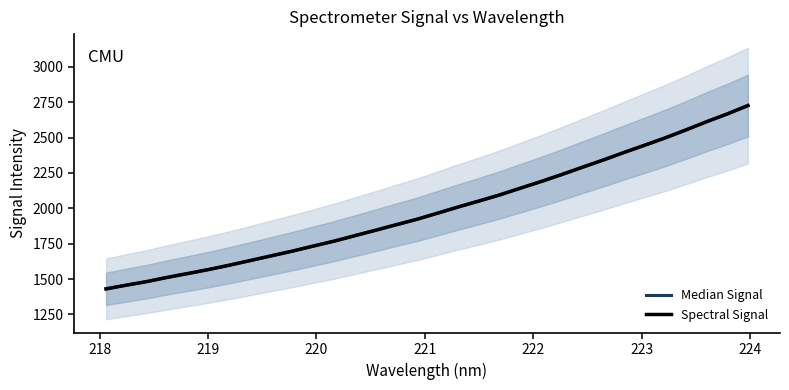

True or false: Median Signal has more than 1 interior local peaks.

False